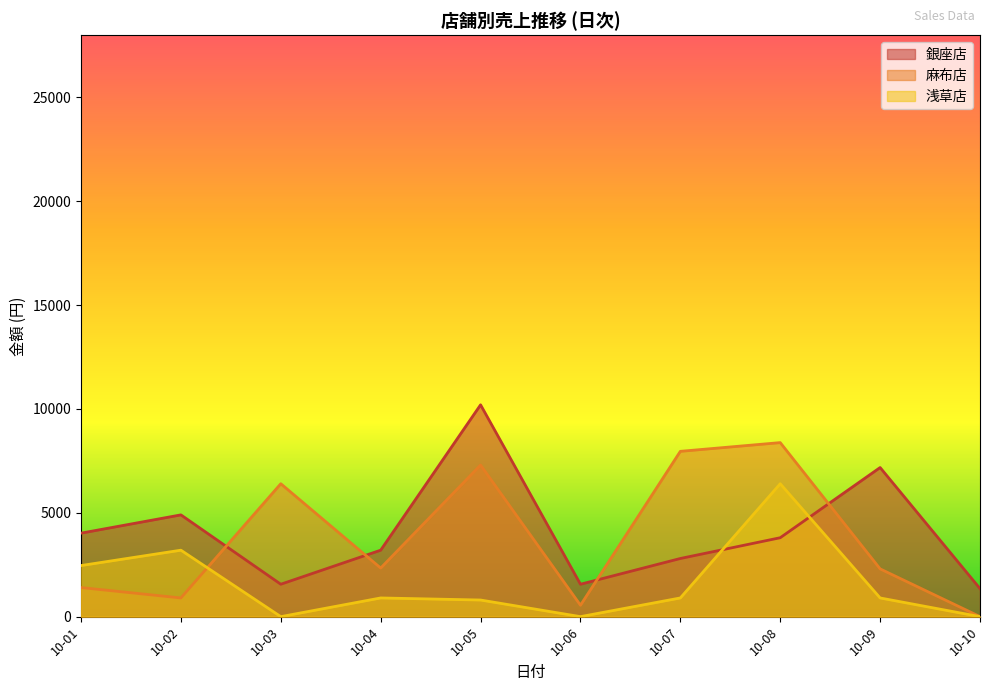

What is the greatest value displayed?

10200